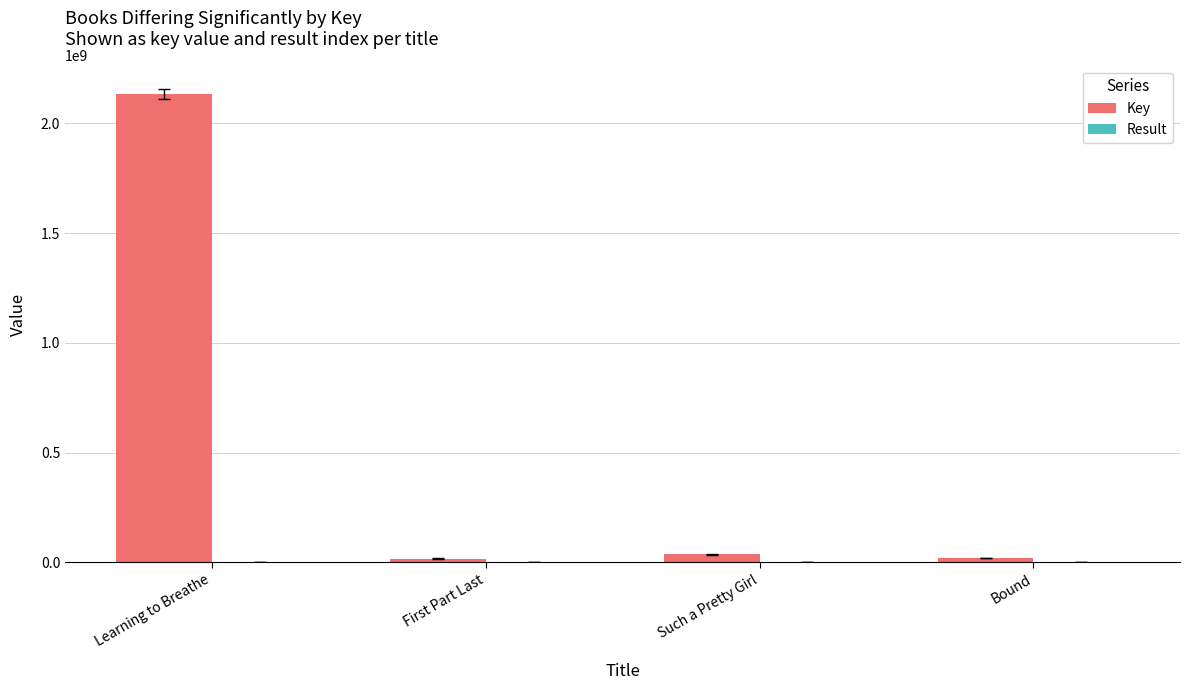

Between Learning to Breathe and First Part Last, which series saw the biggest shift?

Key